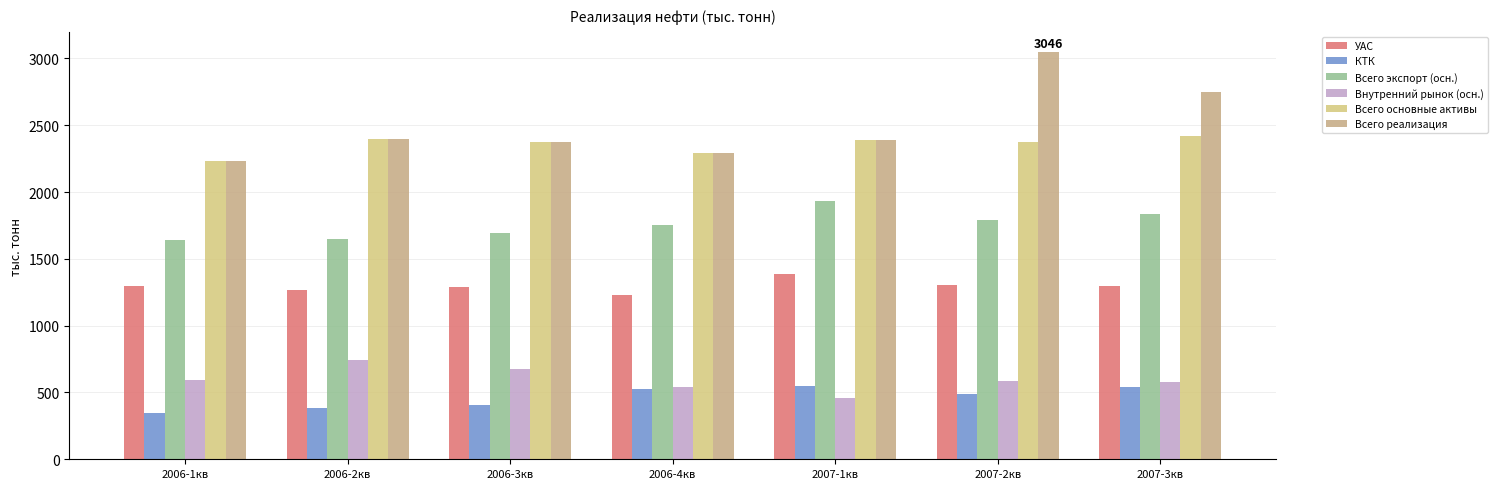

Count the number of categories in the chart.

7